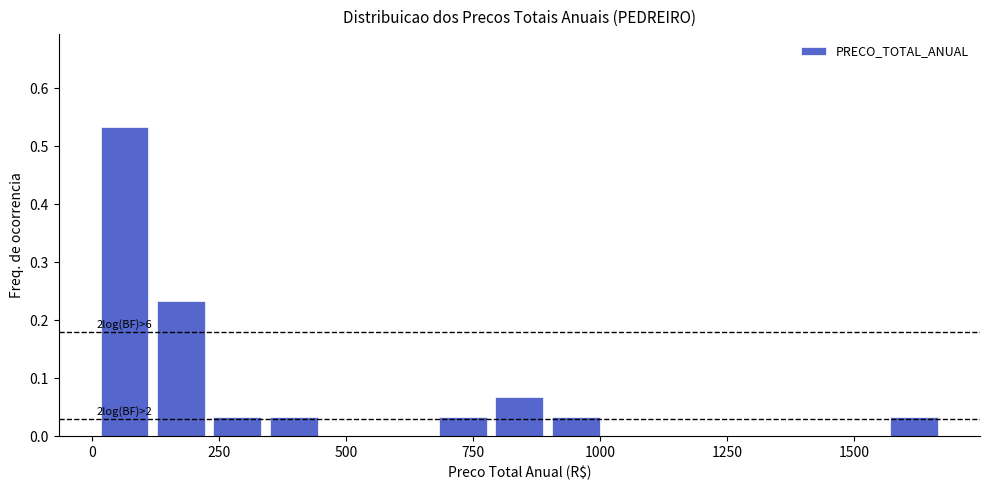

Read against the x-axis, roughly where is the centre of the tallest bar?

50